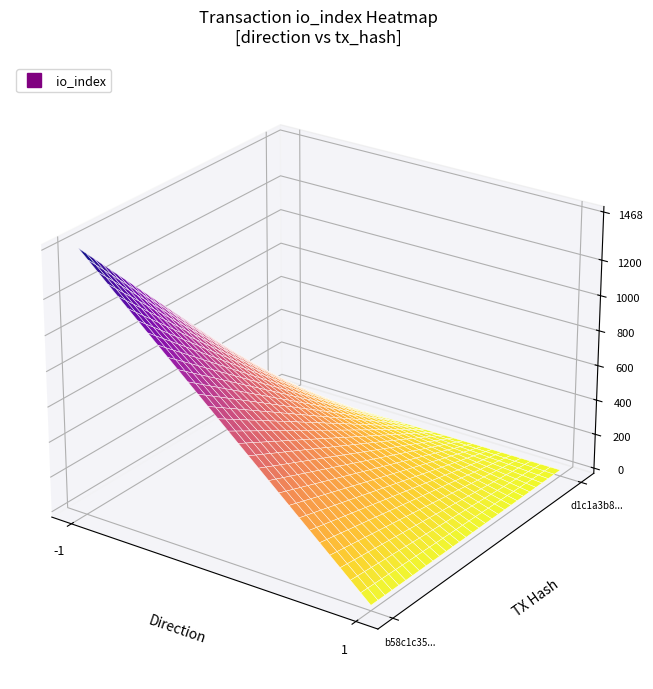

The value of b58c1c3582ed78f3435f79e39ec02f0102ad5ef at direction is -1. True or false?

True